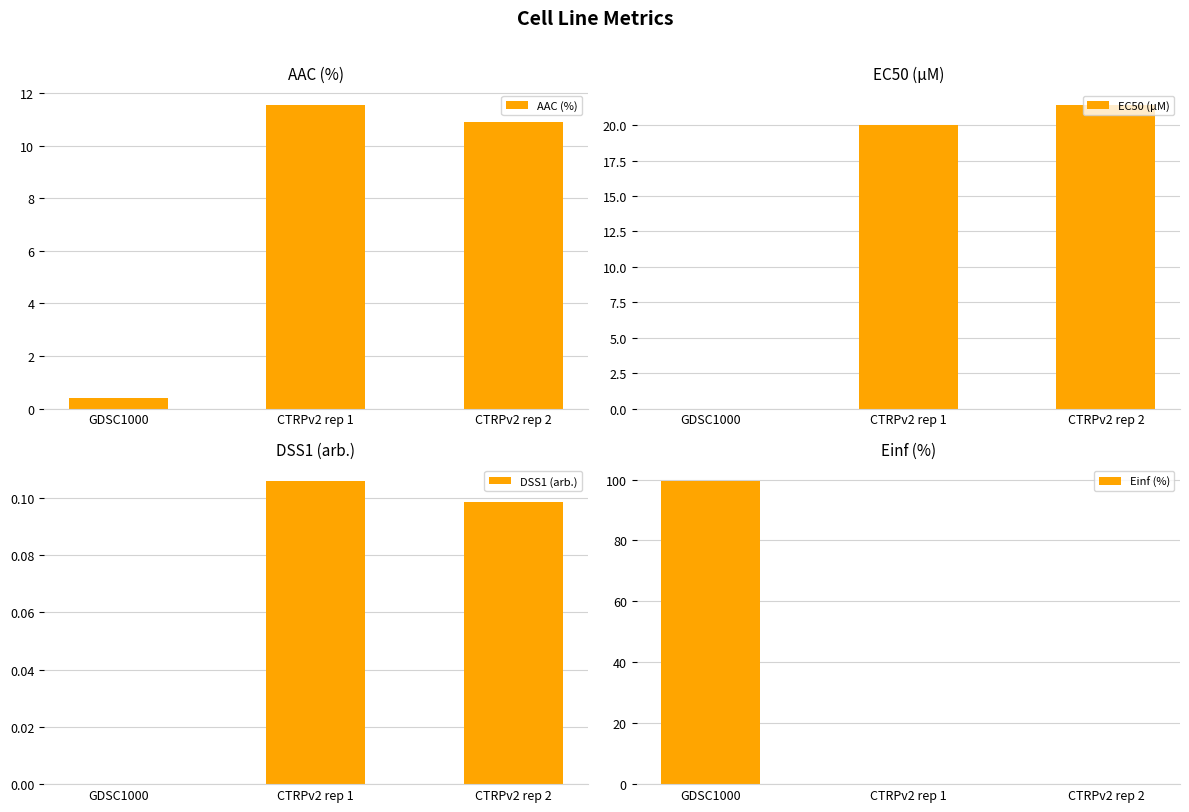

At how many categories does at least one series exceed 22?

1